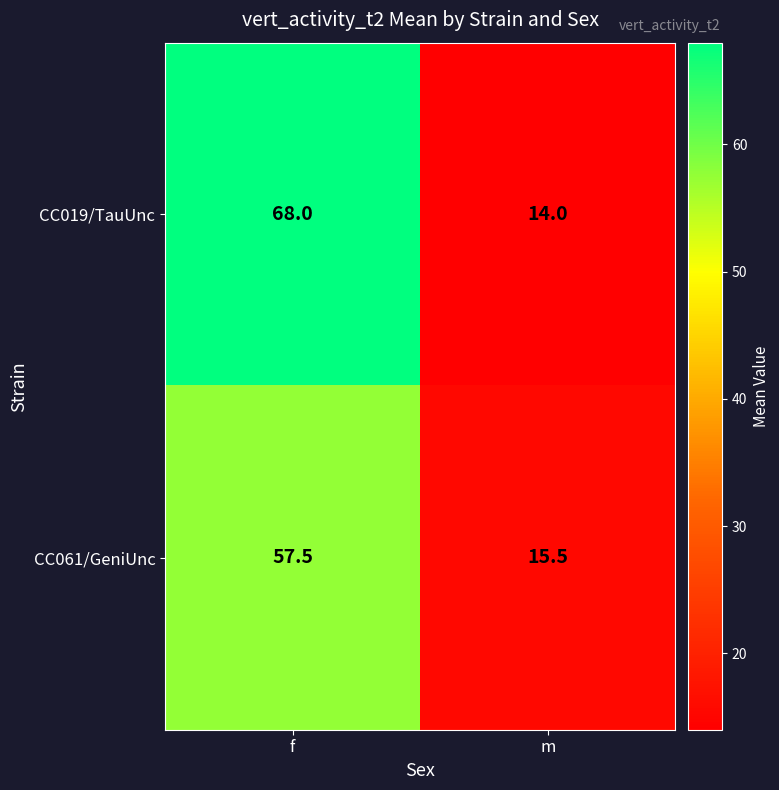

What is the average value of the CC019/TauUnc series?

41.0